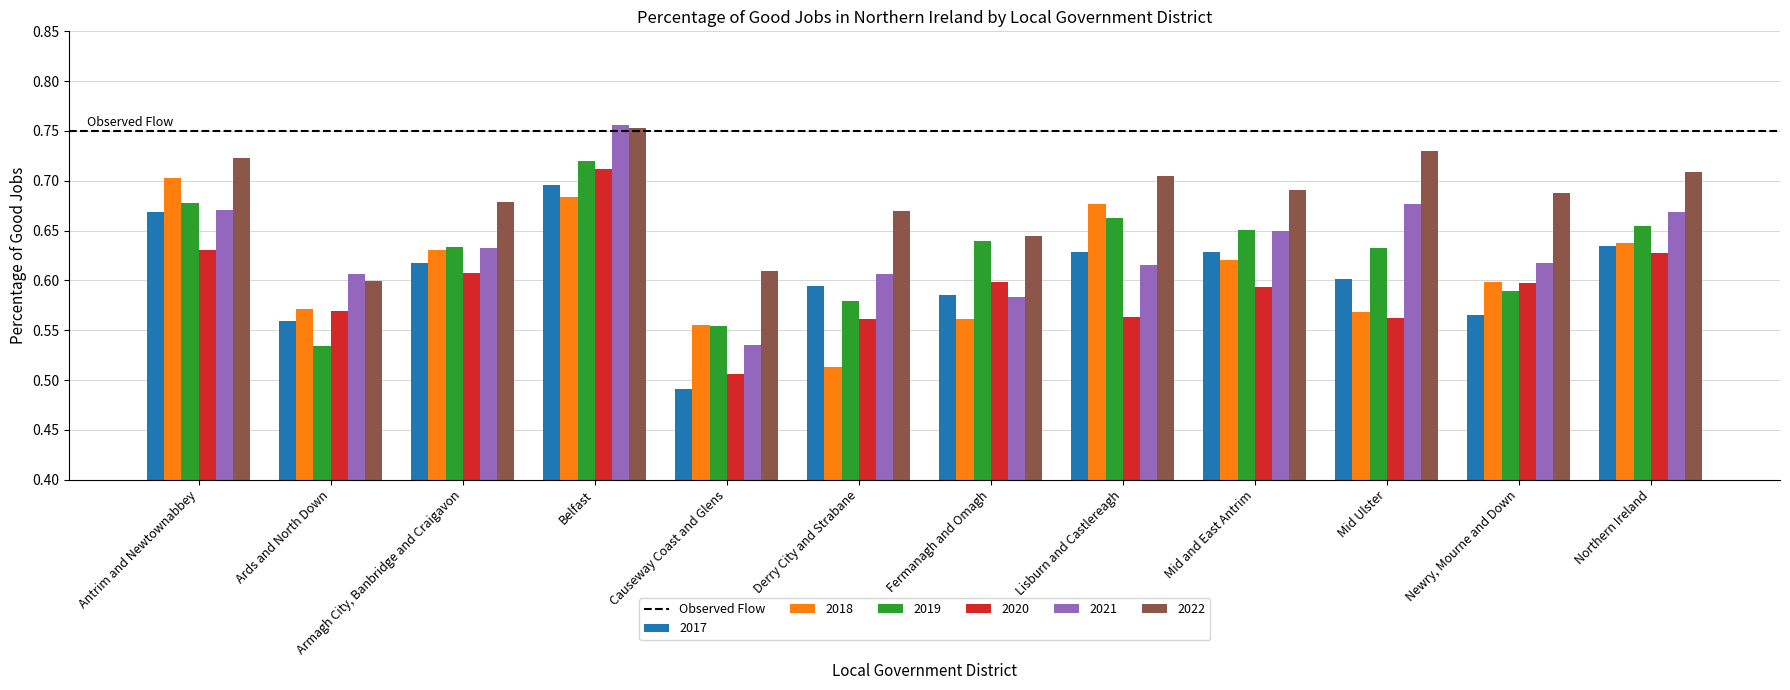

Which category has the highest value in the 2017 series?

Belfast